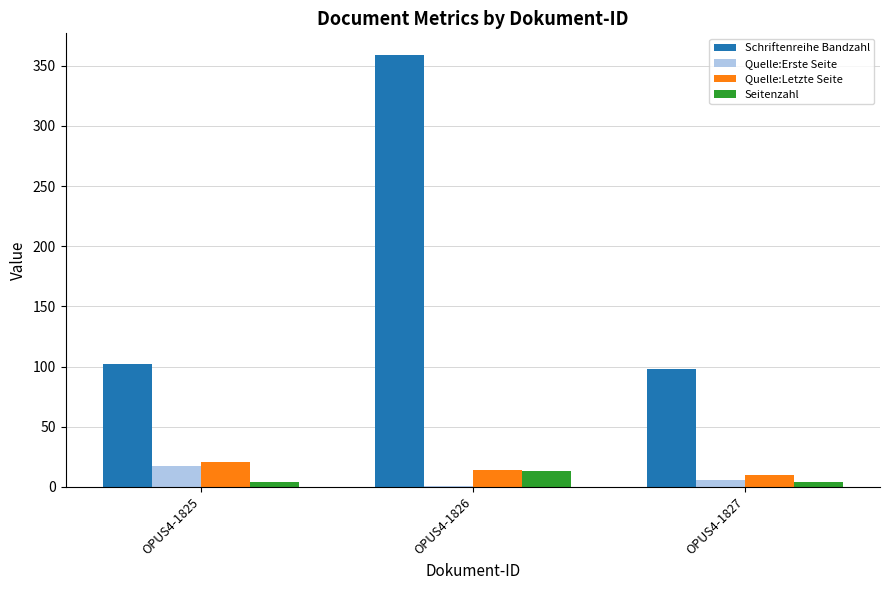

The Schriftenreihe Bandzahl series shows 359 at OPUS4-1826. True or false?

True